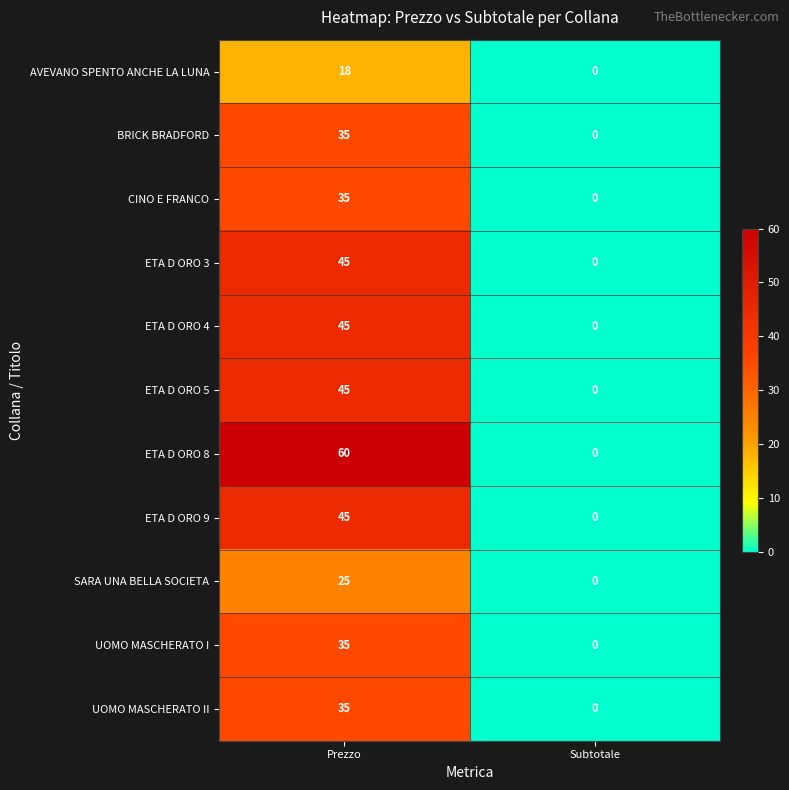

At which category is the sum across all series the highest?

Prezzo